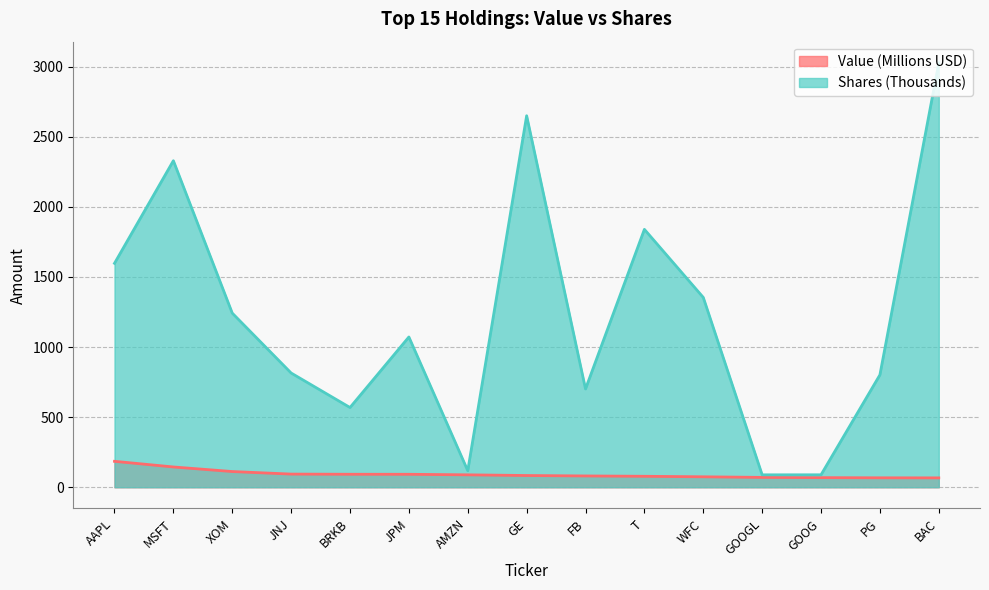

How many lines are shown in the chart?

2